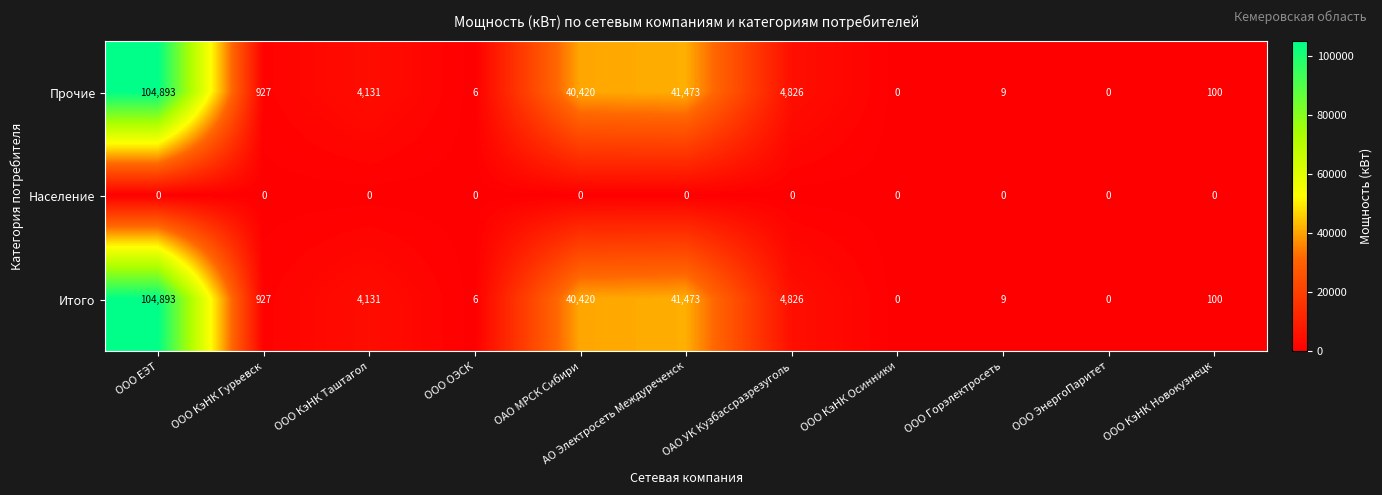

True or false: Прочие has a value of 151524 at ООО ЕЭТ.

False